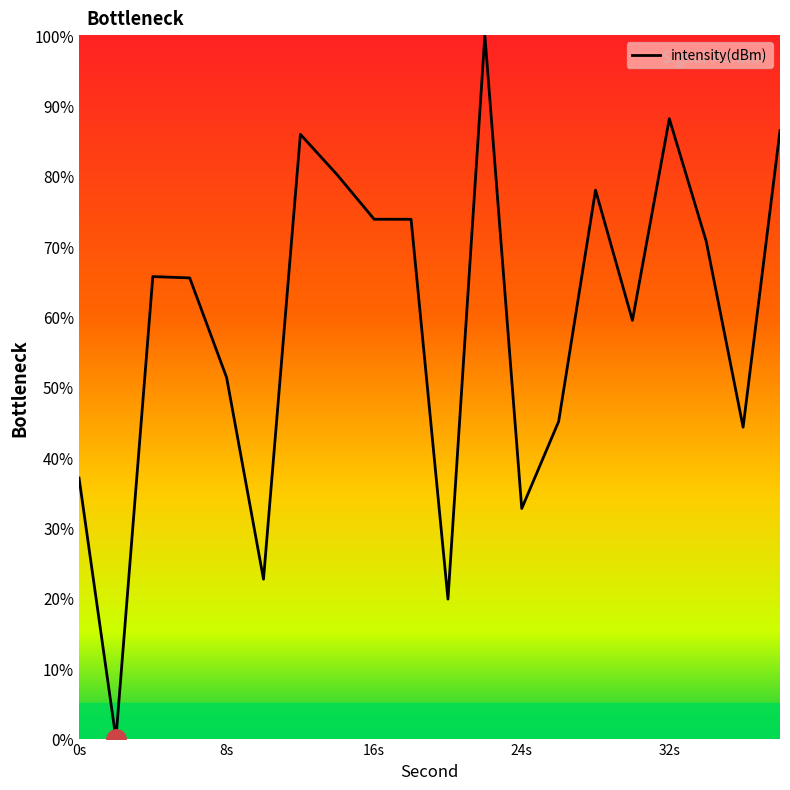

What is the difference between the maximum and minimum values?

100.0